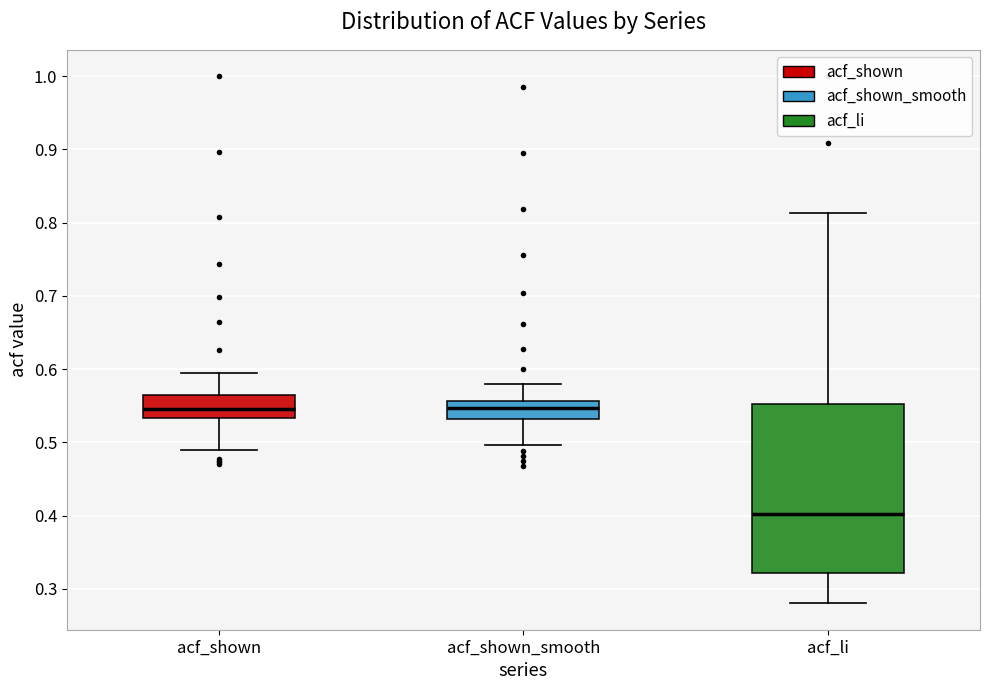

Reading left to right, transcribe this box plot: for each box, give where its median line is, the range the box spans, and where its two whiskers end, as read against the y-axis. The values are not printed on the chart, so give them approximately, as read against the axis.

acf_shown: median 0.55, box 0.53 to 0.57, whiskers 0.49 to 0.60
acf_shown_smooth: median 0.55, box 0.53 to 0.56, whiskers 0.50 to 0.58
acf_li: median 0.40, box 0.32 to 0.55, whiskers 0.28 to 0.81